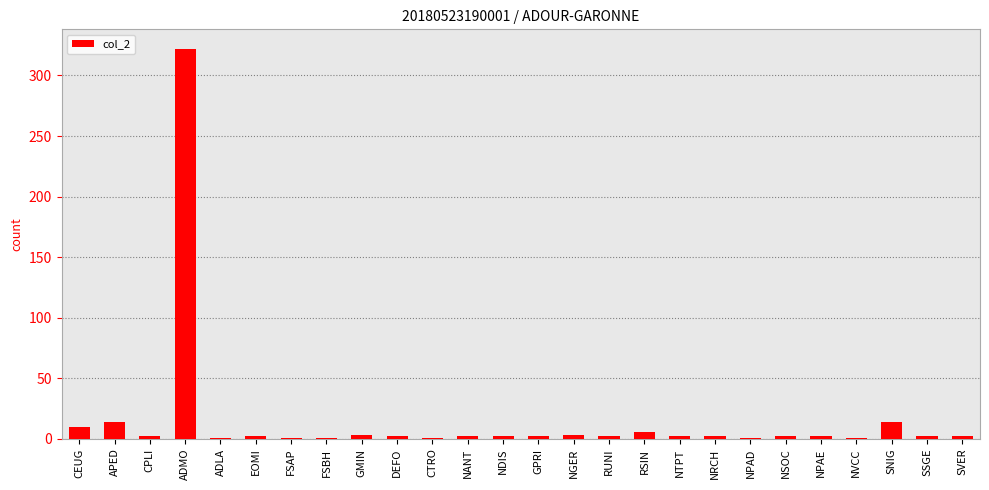

True or false: the data shows 14 at APED.

True